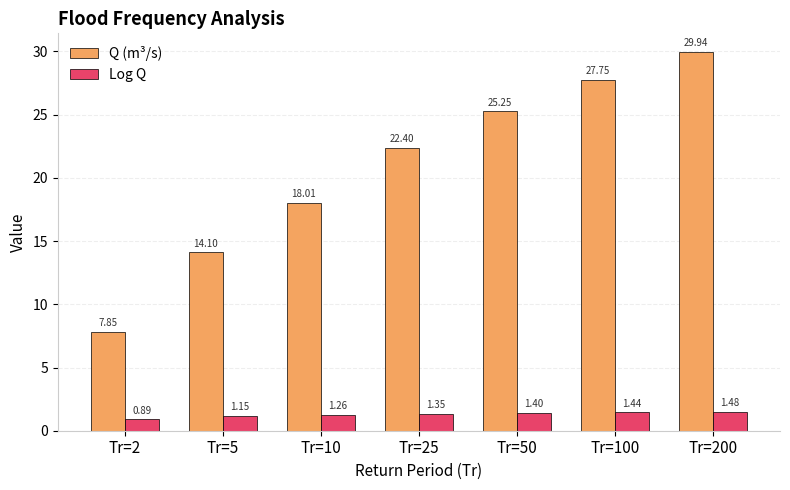

Is it true that Q (m³/s) equals 27.1 at Tr=10?

False